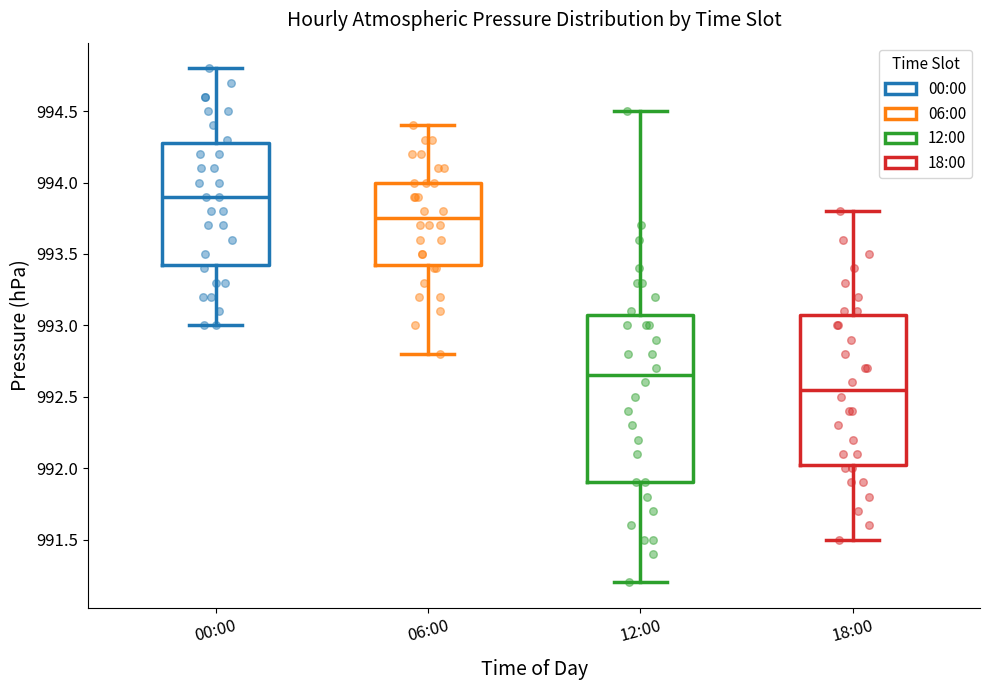

Reading left to right, read every box against the y-axis: the position of its median line, the range the box covers, and the ends of its whiskers. The values are not printed on the chart, so give them approximately, as read against the axis.

00:00: median 993.90, box 993.45 to 994.30, whiskers 993.00 to 994.80
06:00: median 993.75, box 993.45 to 994.00, whiskers 992.80 to 994.40
12:00: median 992.65, box 991.90 to 993.10, whiskers 991.20 to 994.50
18:00: median 992.55, box 992.05 to 993.10, whiskers 991.50 to 993.80